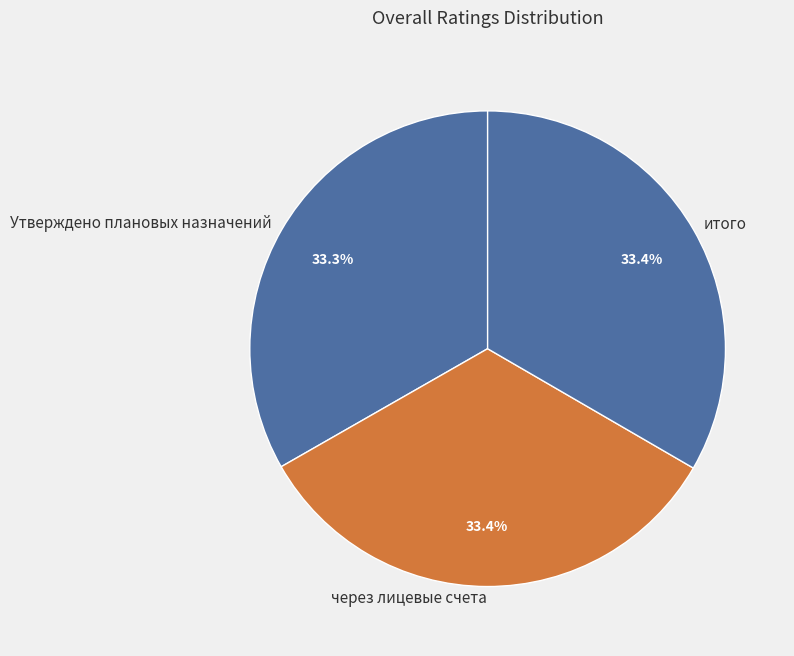

Approximately how many times larger is the value at Утверждено плановых назначений compared to итого?

1.0